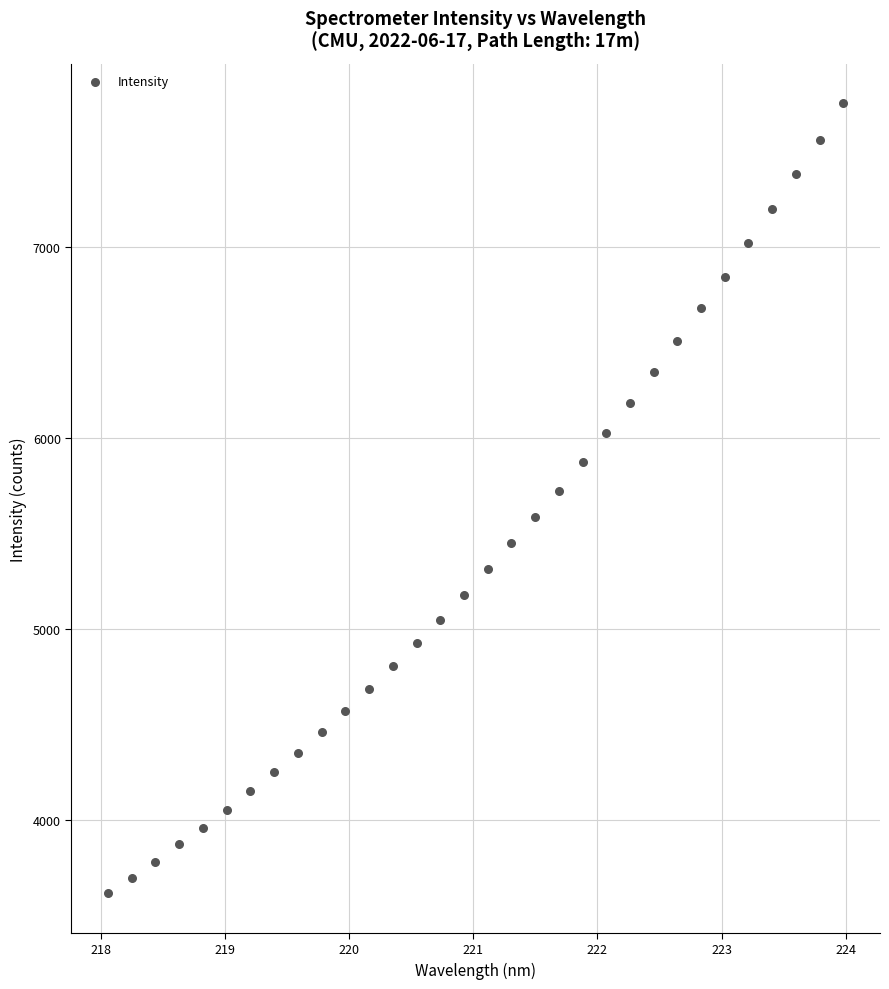

What is the range of X values (max minus min)?

5.9